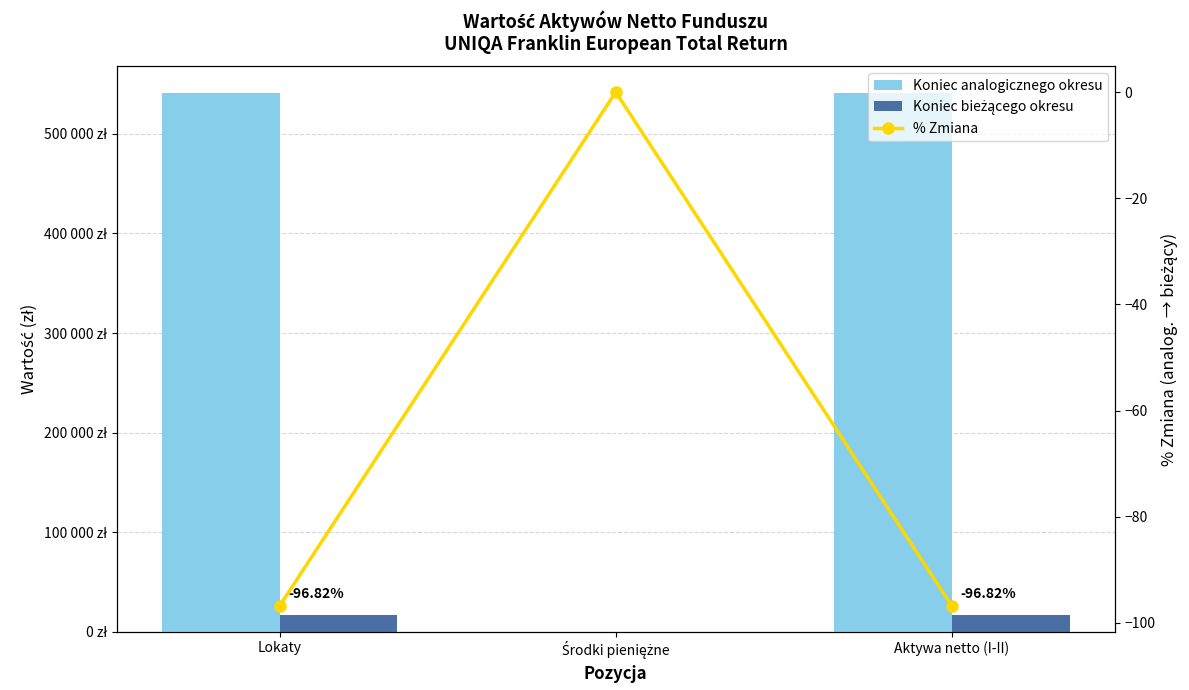

What is the value of the Koniec analogicznego okresu bar at the 1st from the left?

540797.3